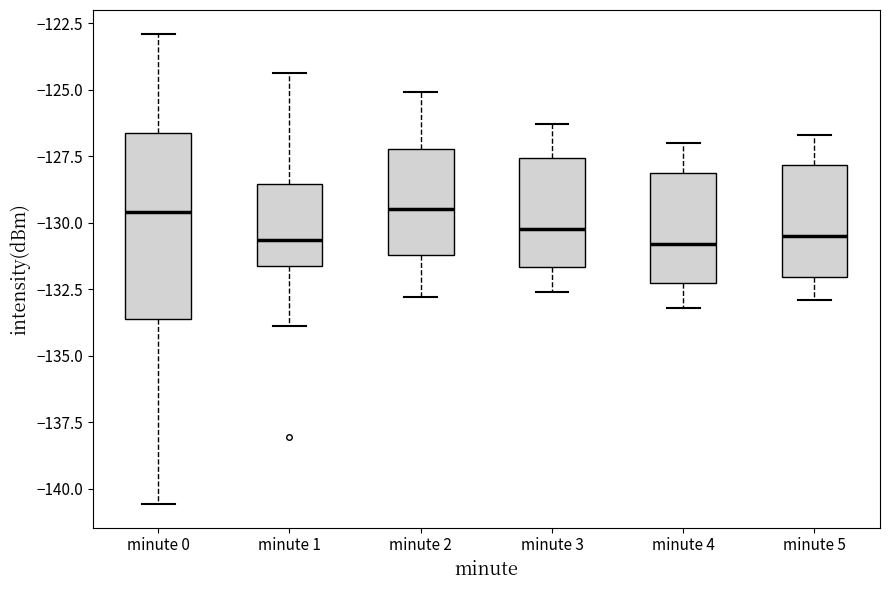

Where is the lower edge of the box for minute 5 on the y-axis? The values are not printed on the chart, so give them approximately, as read against the axis.

-132.0